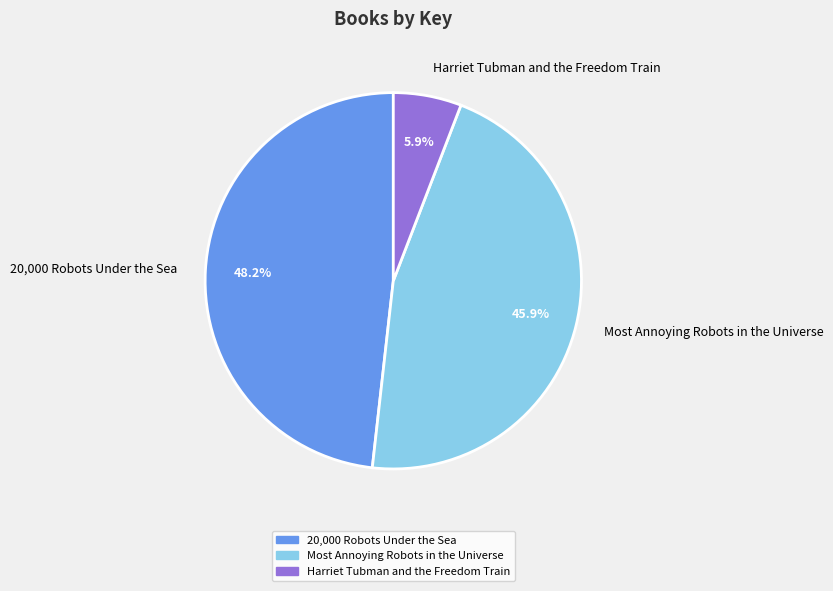

Approximately how many times larger is the value at Most Annoying Robots in the Universe compared to Harriet Tubman and the Freedom Train?

7.8